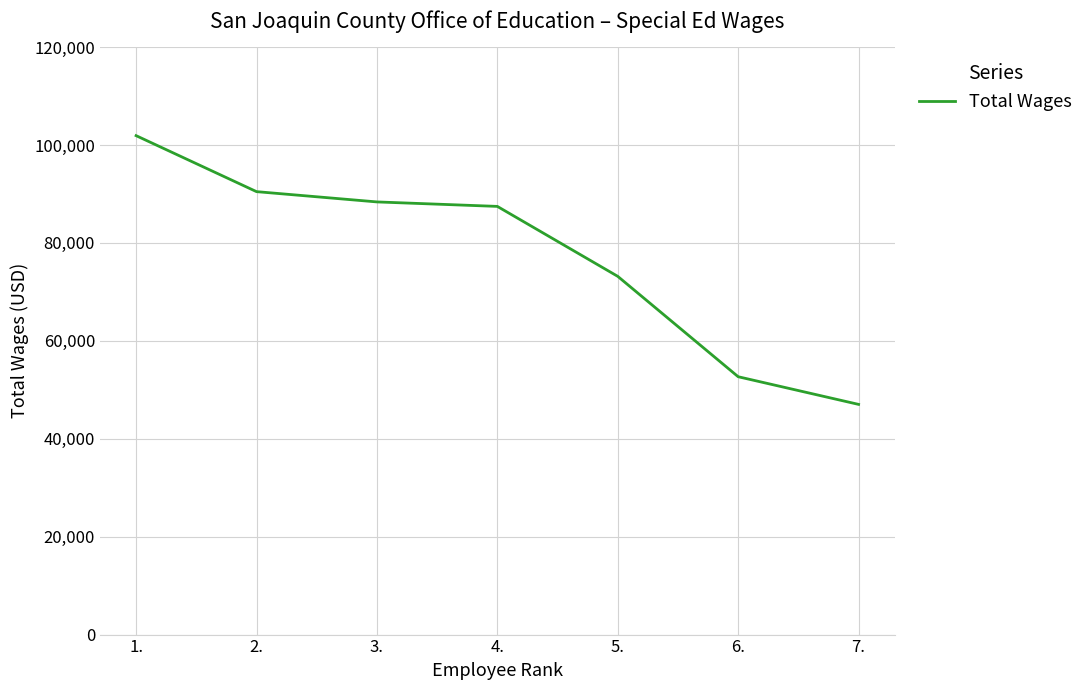

What is the difference between the second highest and second lowest values?

37804